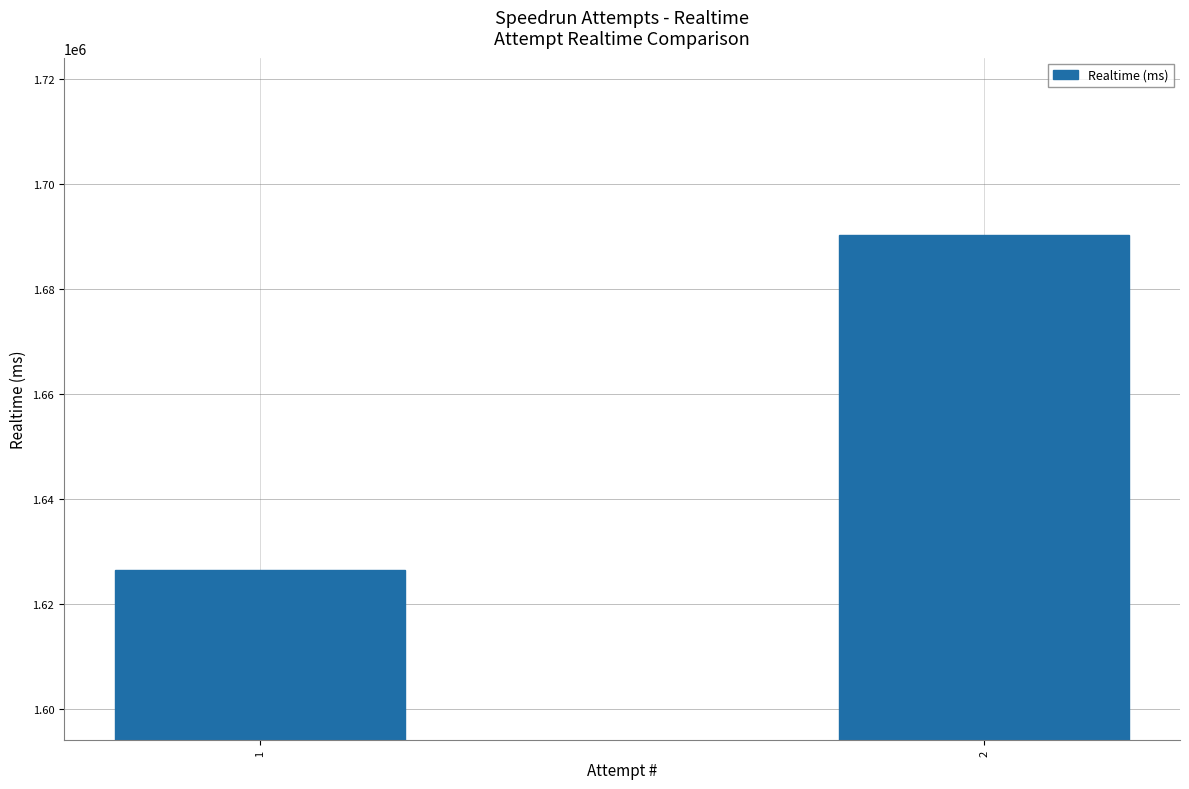

What is the average value?

1658378